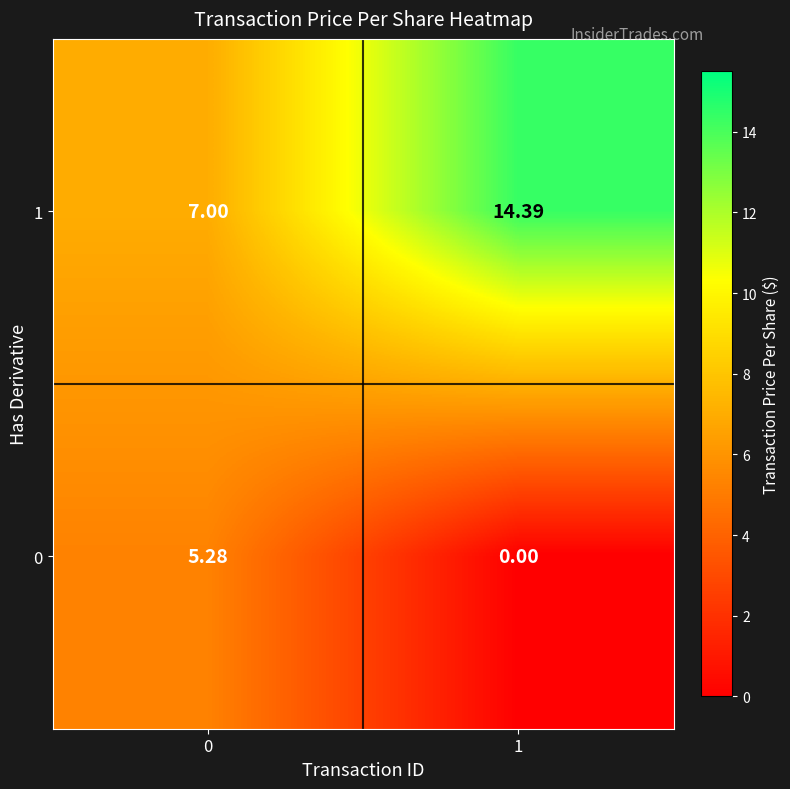

What is the total value across all series at 1?

14.4